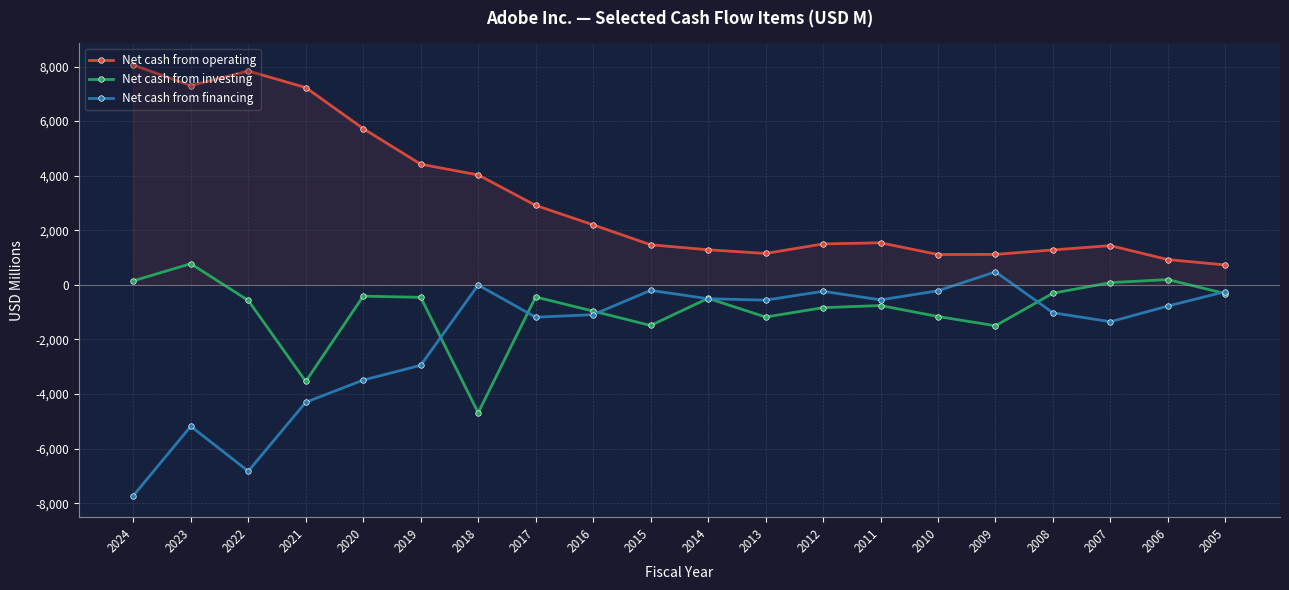

True or false: Net cash from operating and Net cash from financing cross at least once.

False